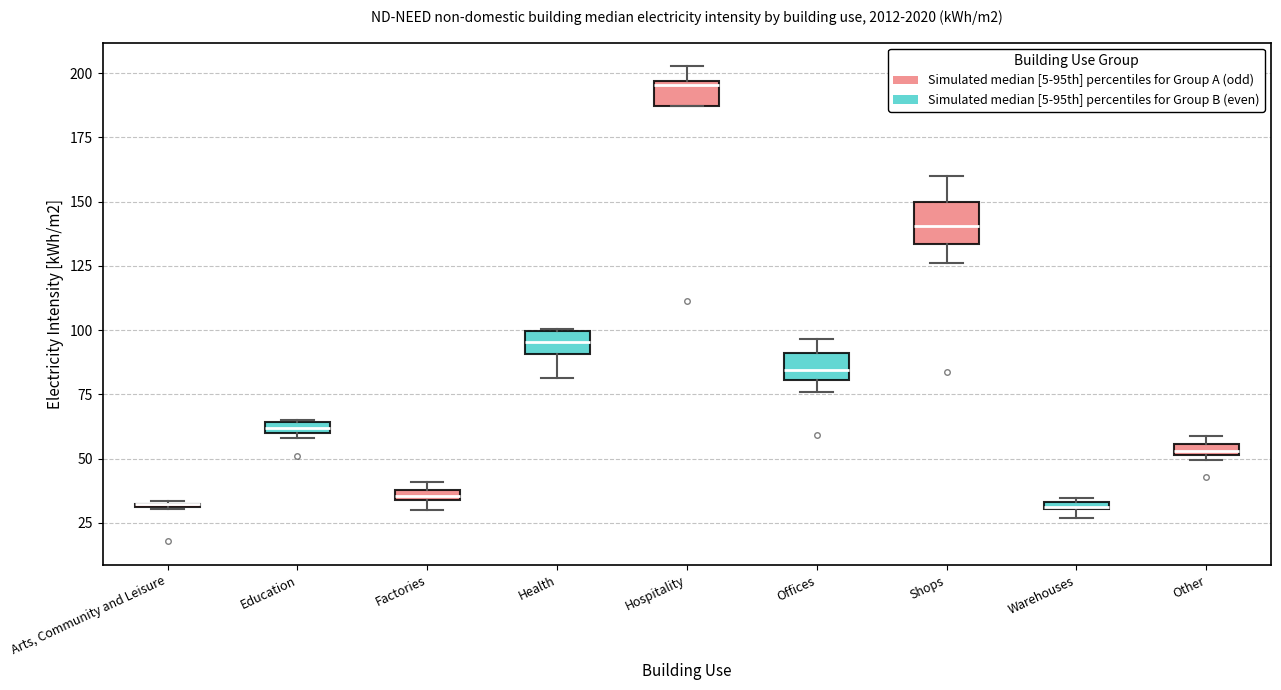

Where is the lower edge of the box for Hospitality on the y-axis? The values are not printed on the chart, so give them approximately, as read against the axis.

185